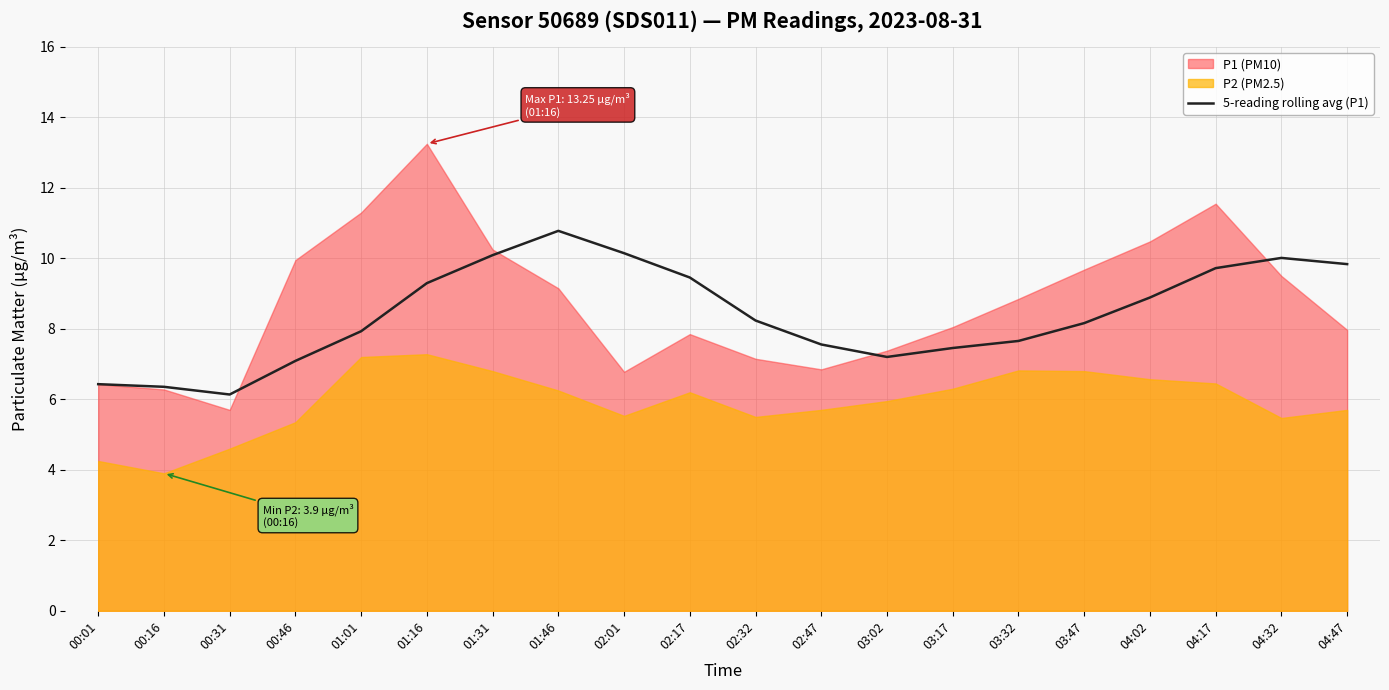

Which category has the highest value in the 5-reading rolling avg (P1) series?

01:46